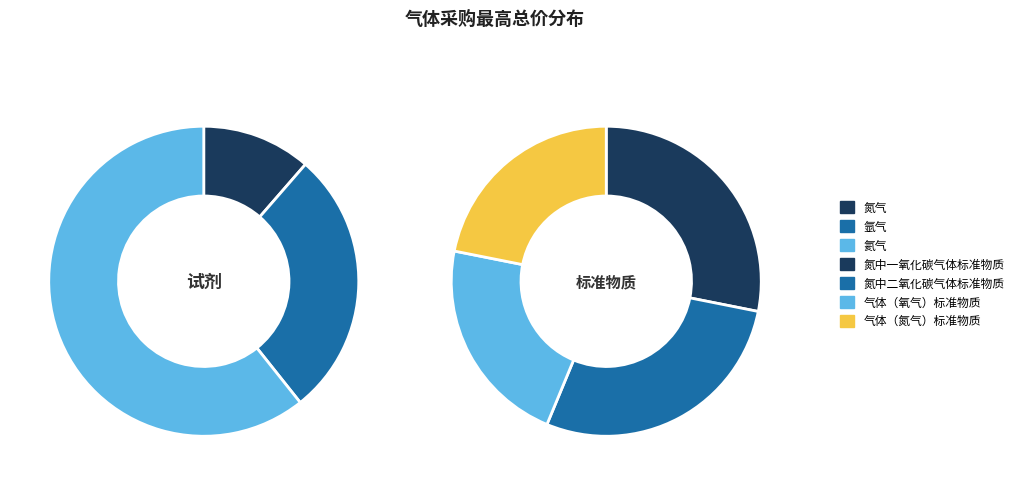

Is 气体（氧气）标准物质 the majority of the pie?

No